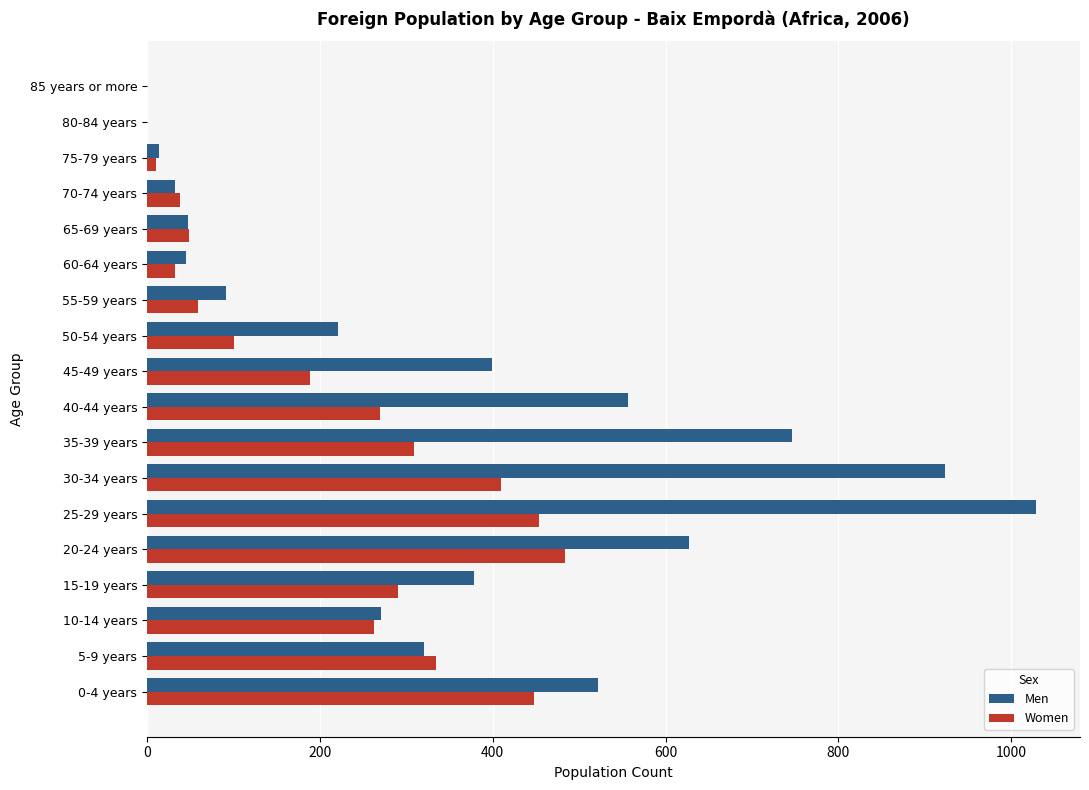

Where is Women nearest to the value 242?

10-14 years